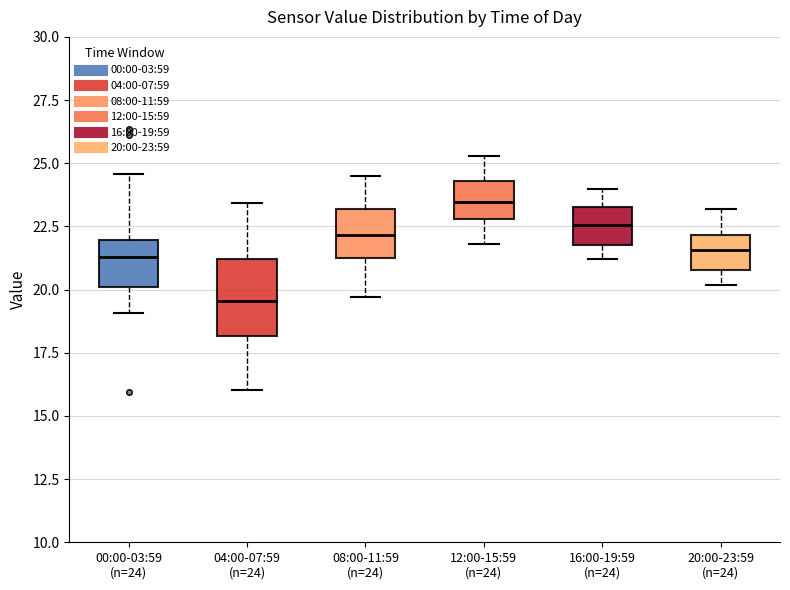

Which box is the tallest, from its lower edge to its upper edge?

04:00-07:59 (n=24)